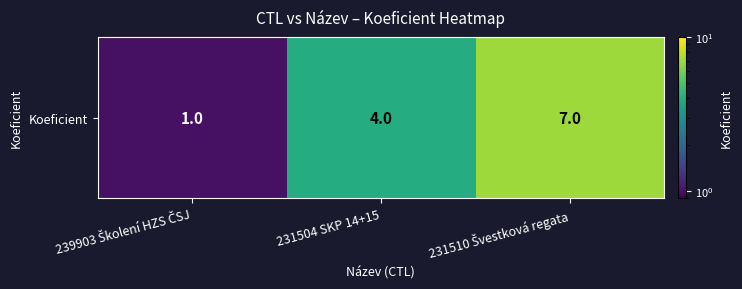

What is the ratio of the value at 231510 Švestková regata to the value at 239903 Školení HZS ČSJ?

7.0